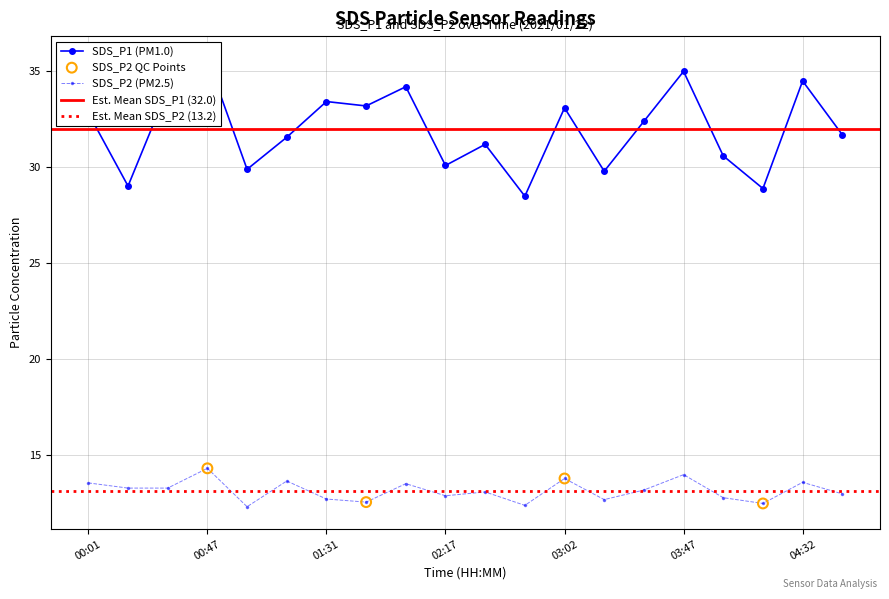

Which series has the largest total across all categories?

SDS_P1